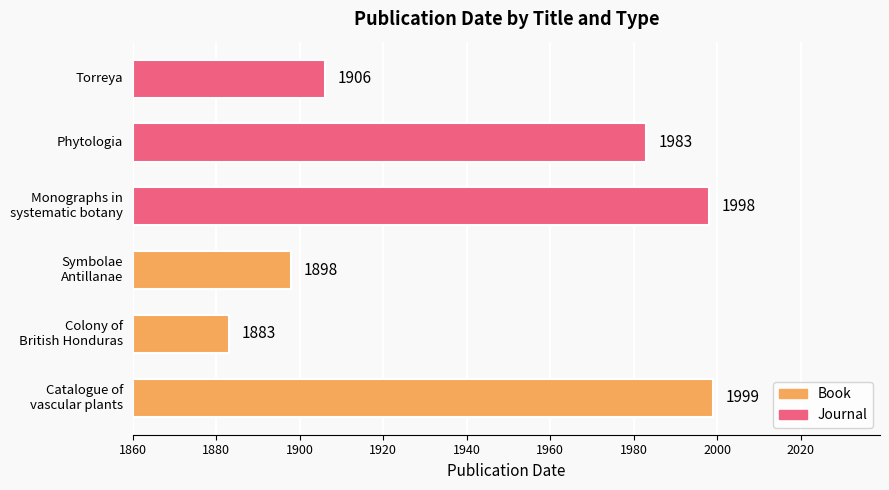

How many values in the Book series exceed 1898?

1